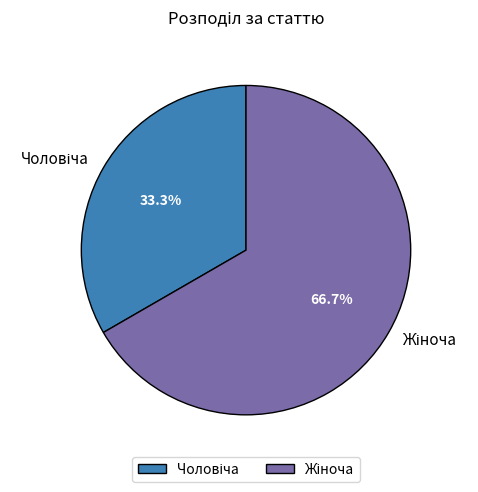

Does any single category account for the majority?

Yes